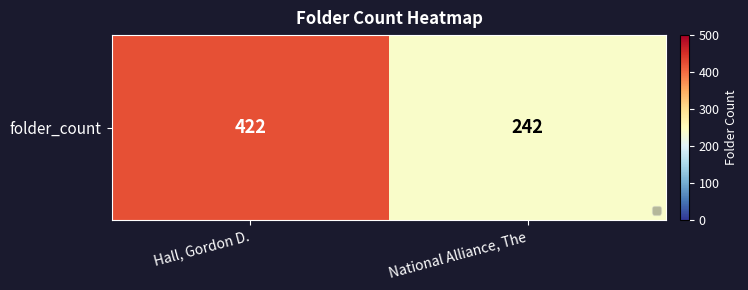

True or false: the data shows 102 at Hall, Gordon D..

False